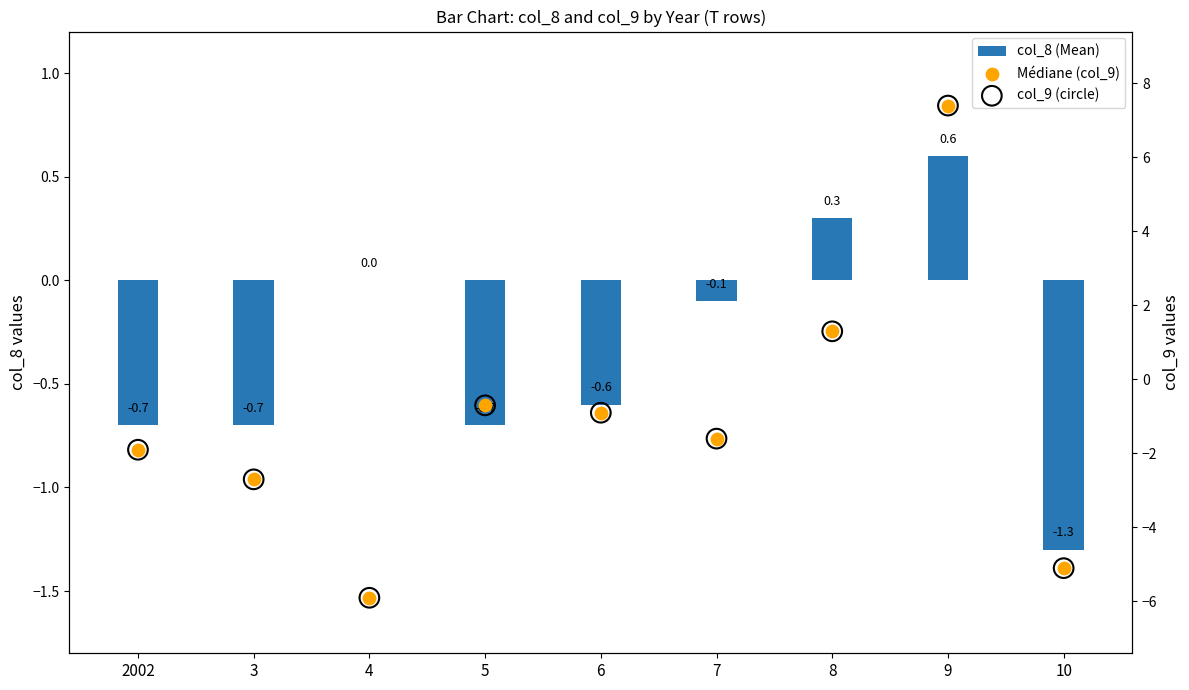

What are all the series names shown in the legend?

col_8 (Mean), Médiane (col_9), col_9 (circle)